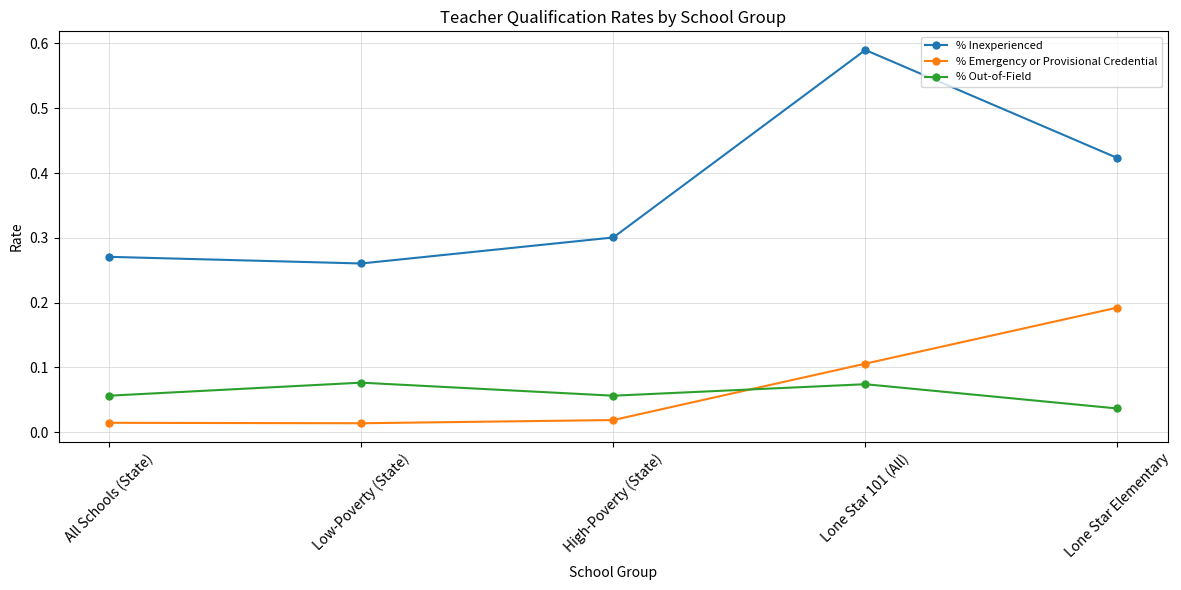

Where is the first local minimum for % Out-of-Field?

High-Poverty (State)